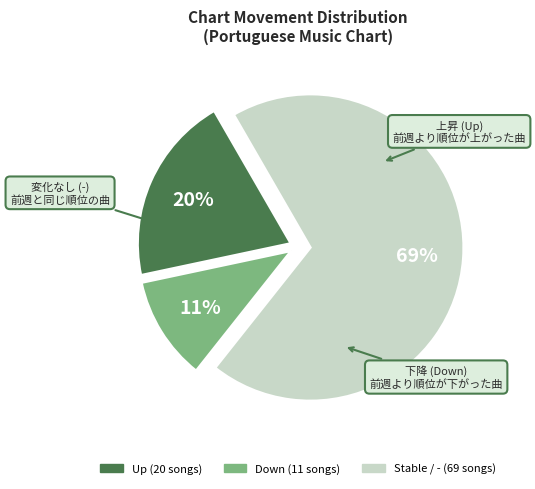

To the nearest percent, what is the average slice percentage?

33%